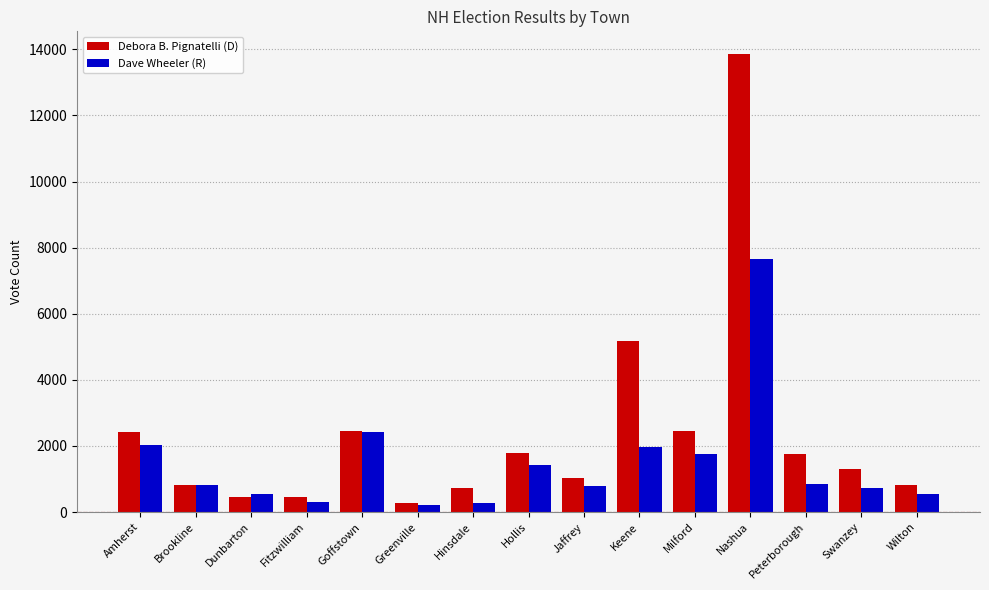

What is the sum of the Dave Wheeler (R) values at Milford and Nashua?

9418